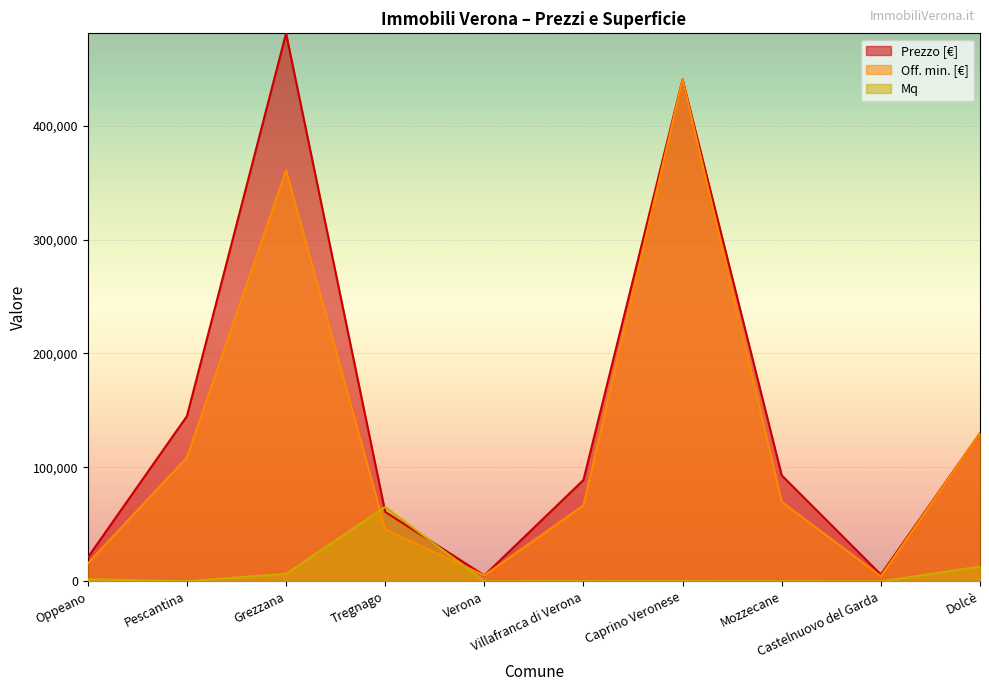

Is the value of Prezzo [€] at Caprino Veronese greater than the value of Off. min. [€] at Dolcè?

Yes